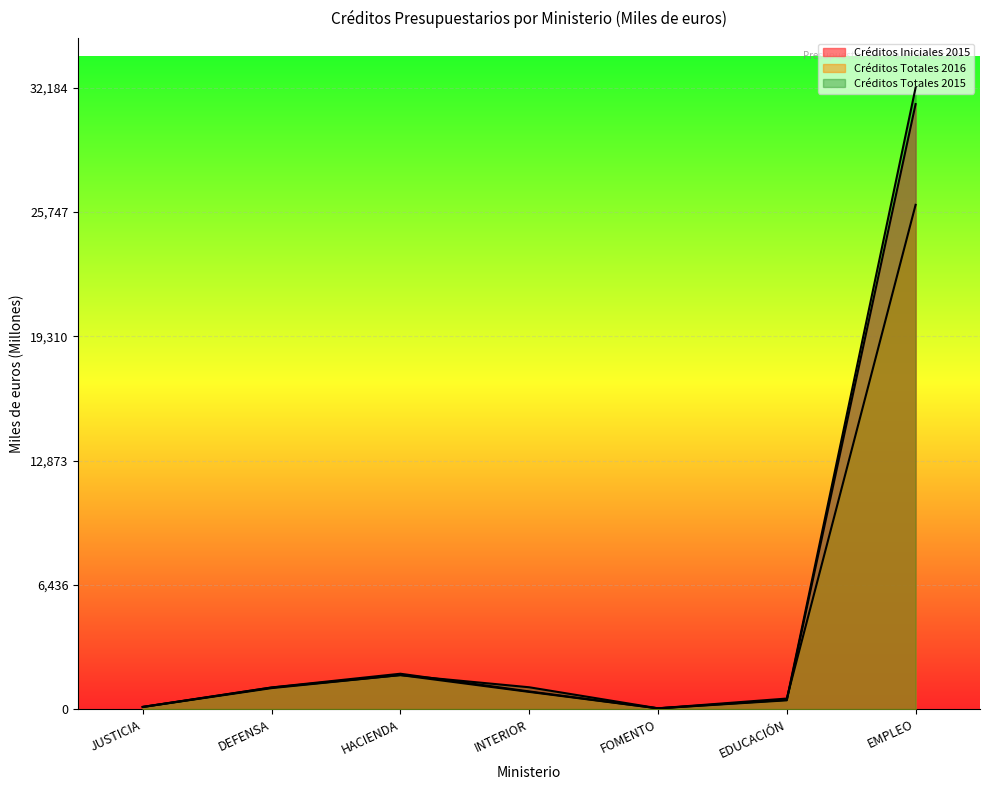

Where is Créditos Totales 2015 nearest to the value 16112?

HACIENDA